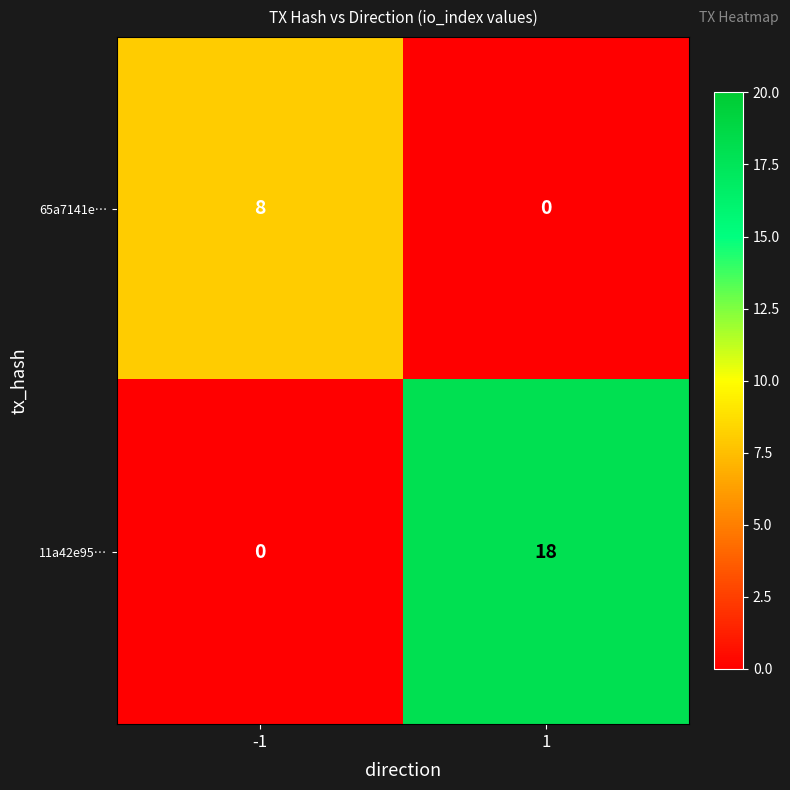

What is the sum of all 11a42e95… values?

18